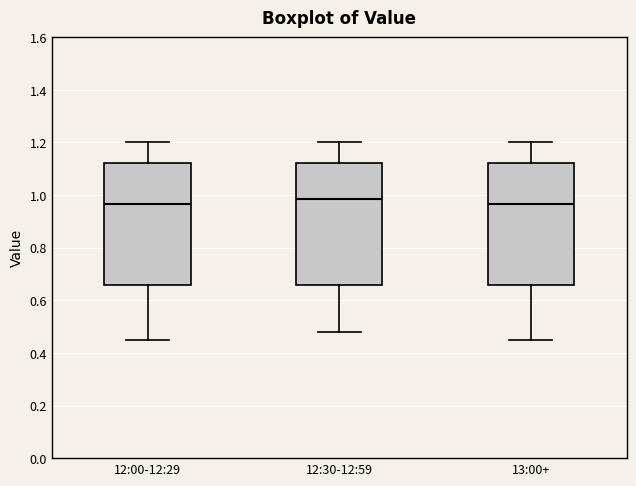

Reading left to right, transcribe this box plot: for each box, give where its median line is, the range the box spans, and where its two whiskers end, as read against the y-axis. The values are not printed on the chart, so give them approximately, as read against the axis.

12:00-12:29: median 0.96, box 0.66 to 1.12, whiskers 0.46 to 1.20
12:30-12:59: median 0.98, box 0.66 to 1.12, whiskers 0.48 to 1.20
13:00+: median 0.96, box 0.66 to 1.12, whiskers 0.46 to 1.20